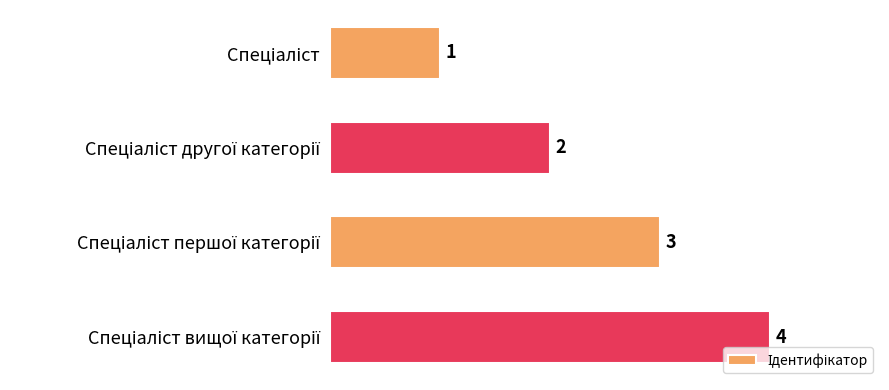

How many values are between 2 and 4?

3